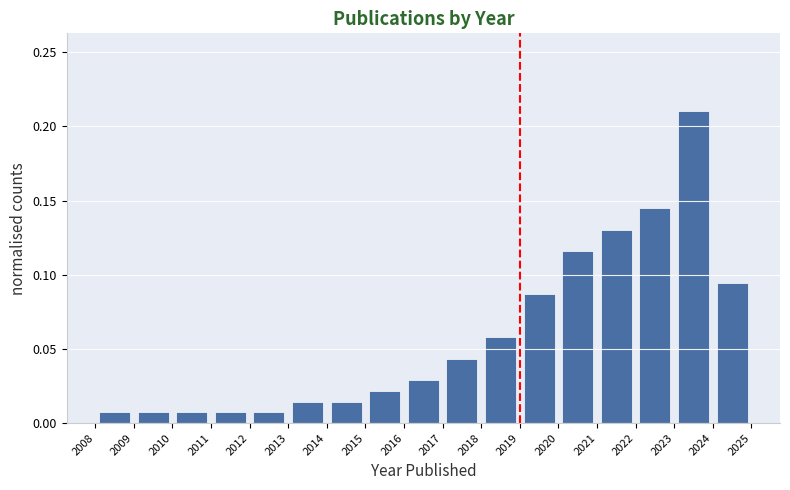

What is the height of the bar covering 2020 to 2021 on the x-axis? The values are not printed on the chart, so give them approximately, as read against the axis.

0.115